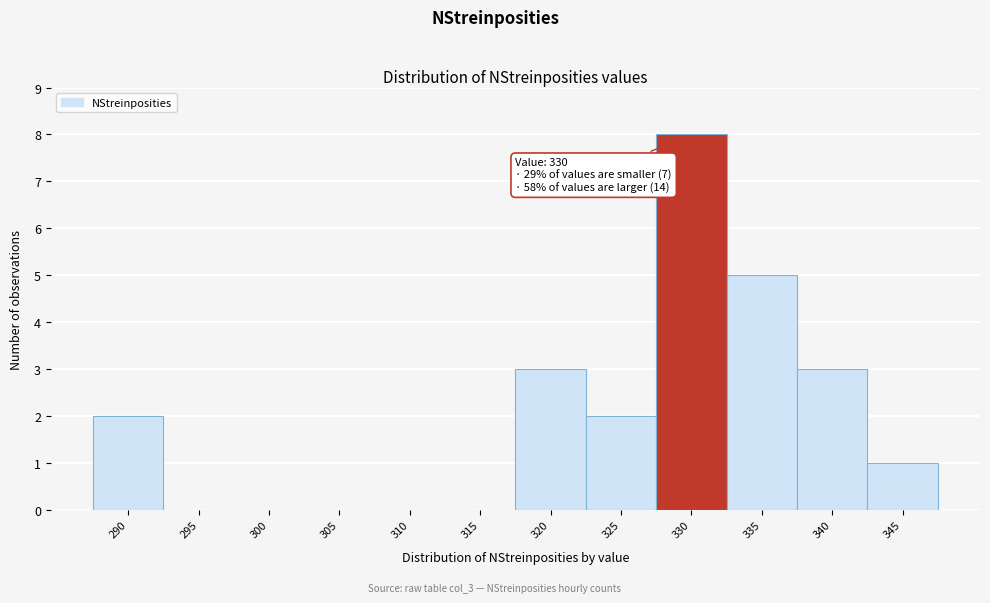

Reading left to right, extract all data points from this chart.

290=2	295=0	300=0	305=0	310=0	315=0	320=3	325=2	330=8	335=5	340=3	345=1